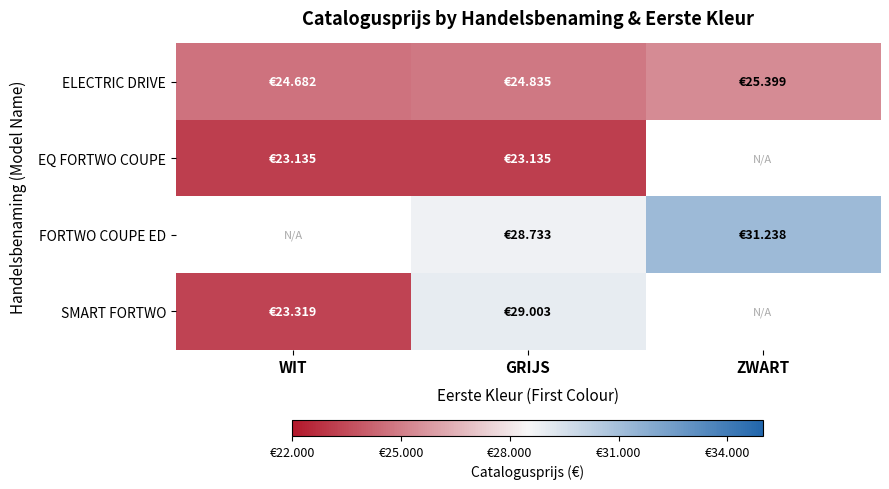

Reading left to right, extract all data points from this chart.

ELECTRIC DRIVE: WIT=24682	GRIJS=24835	ZWART=25399
EQ FORTWO COUPE: WIT=23135	GRIJS=23135	ZWART=0
FORTWO COUPE ED: WIT=0	GRIJS=28733	ZWART=31238
SMART FORTWO: WIT=23319	GRIJS=29003	ZWART=0